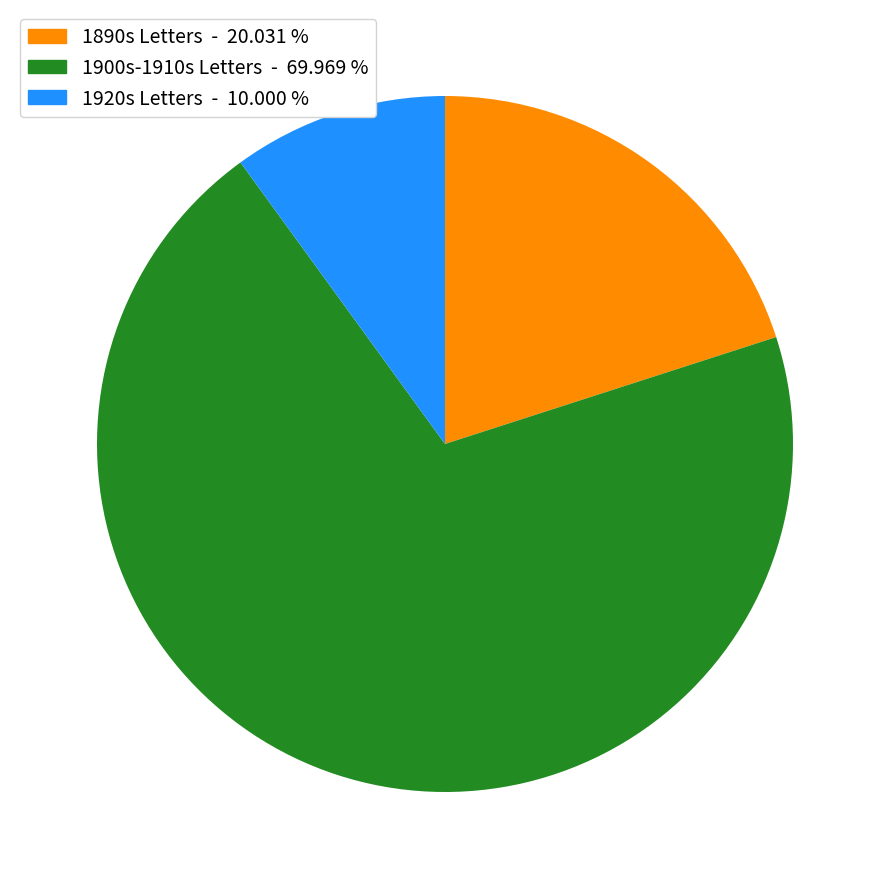

Is there any slice that represents more than half of the pie?

Yes